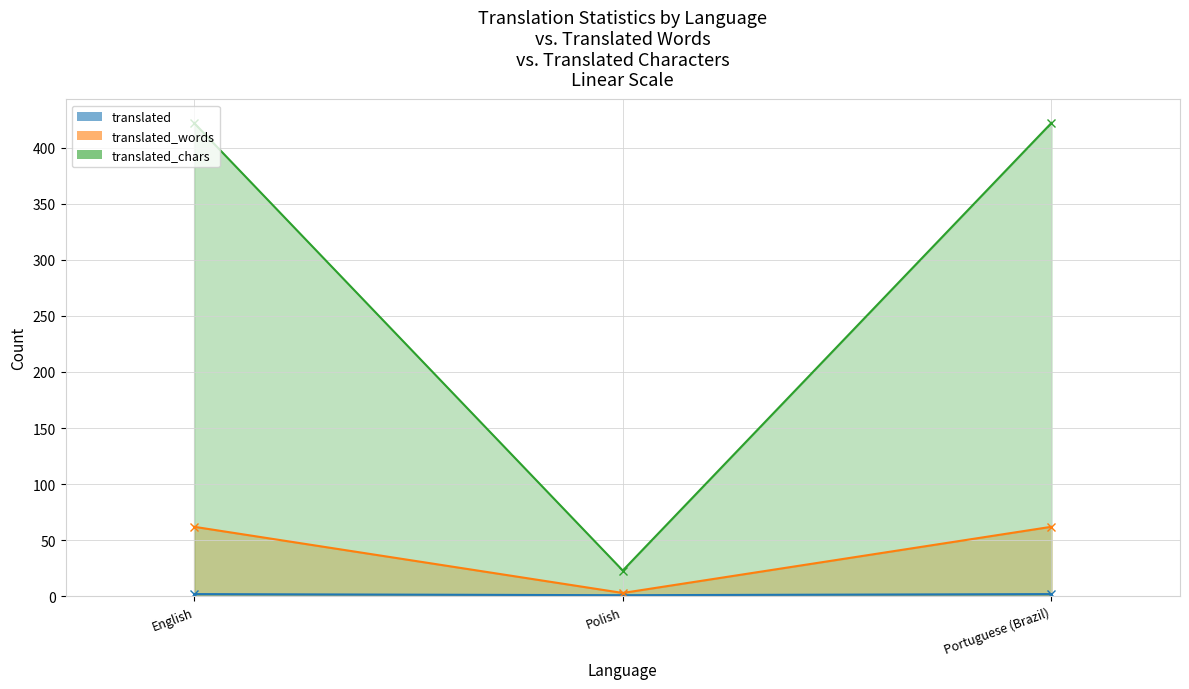

What are all the series names shown in the legend?

translated, translated_words, translated_chars